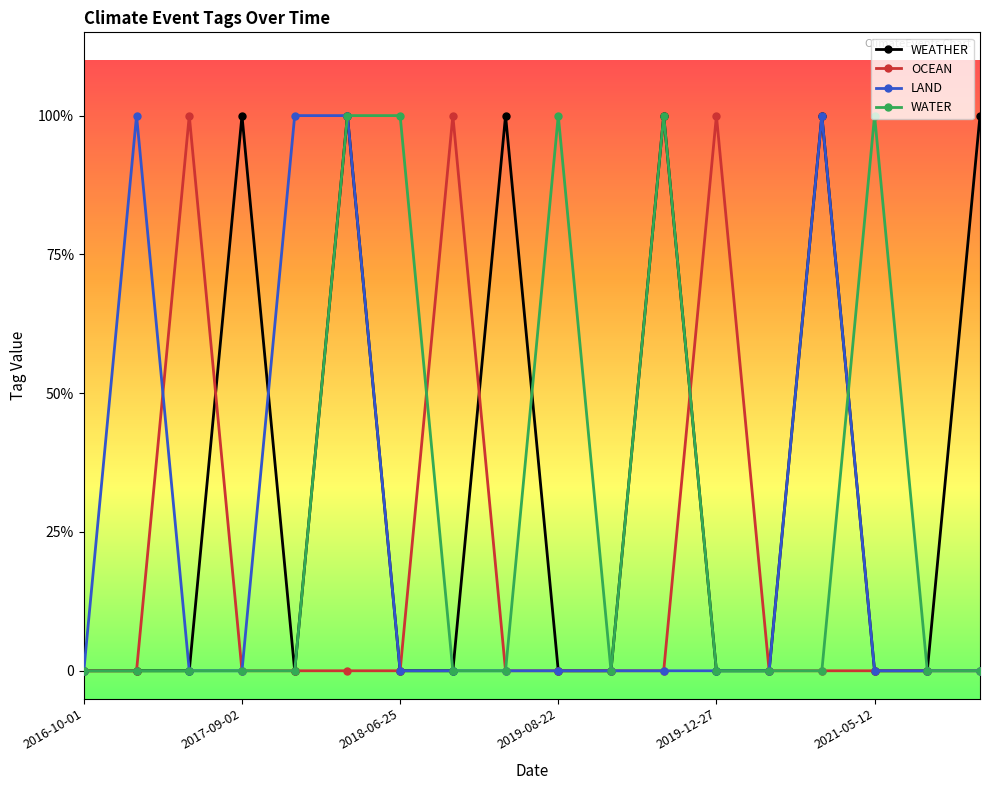

How many interior local peaks does the OCEAN series have?

3